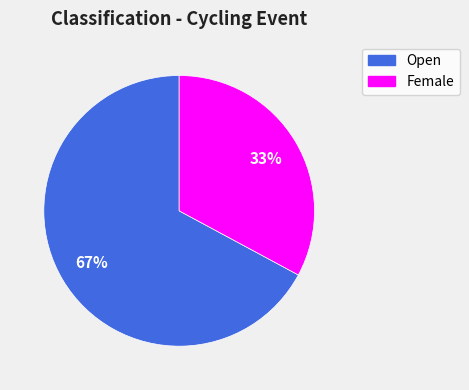

Is it true that Female is 40% of the pie?

False